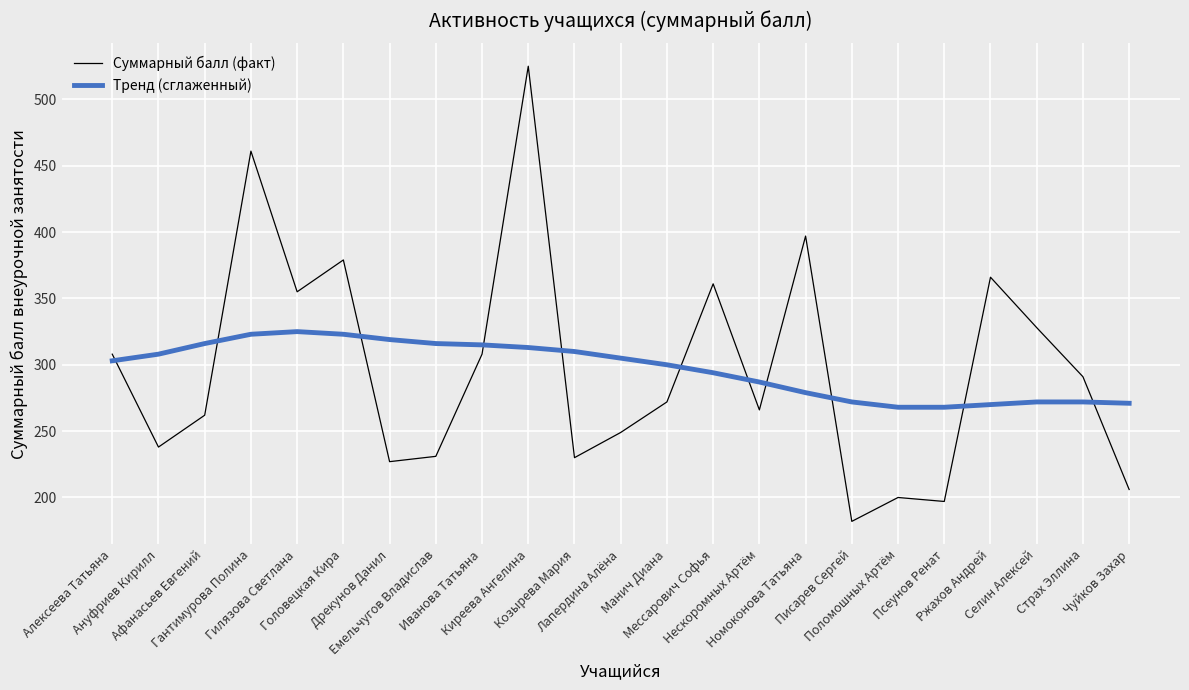

At which category is the sum across all series the highest?

Киреева Ангелина